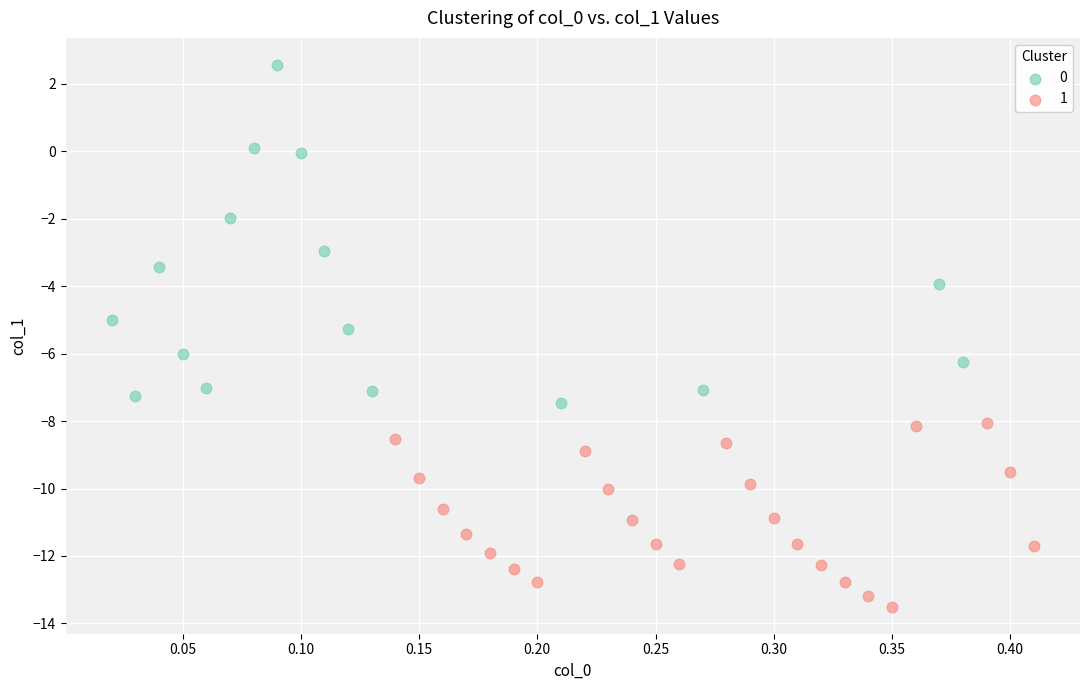

What are all the series names shown in the legend?

0, 1